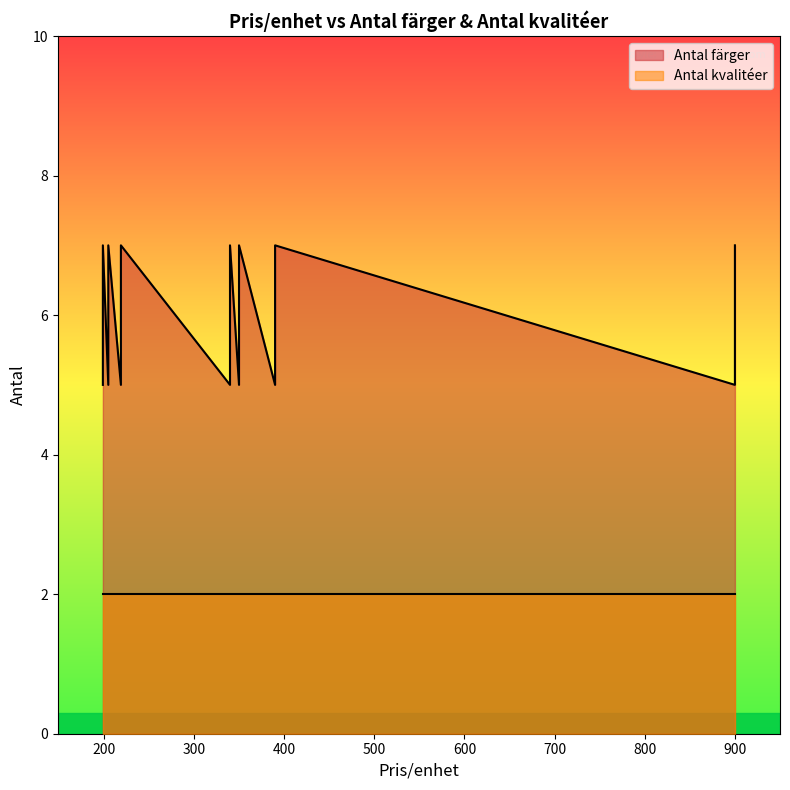

True or false: Antal färger has more than 2 points higher than both neighbors.

False